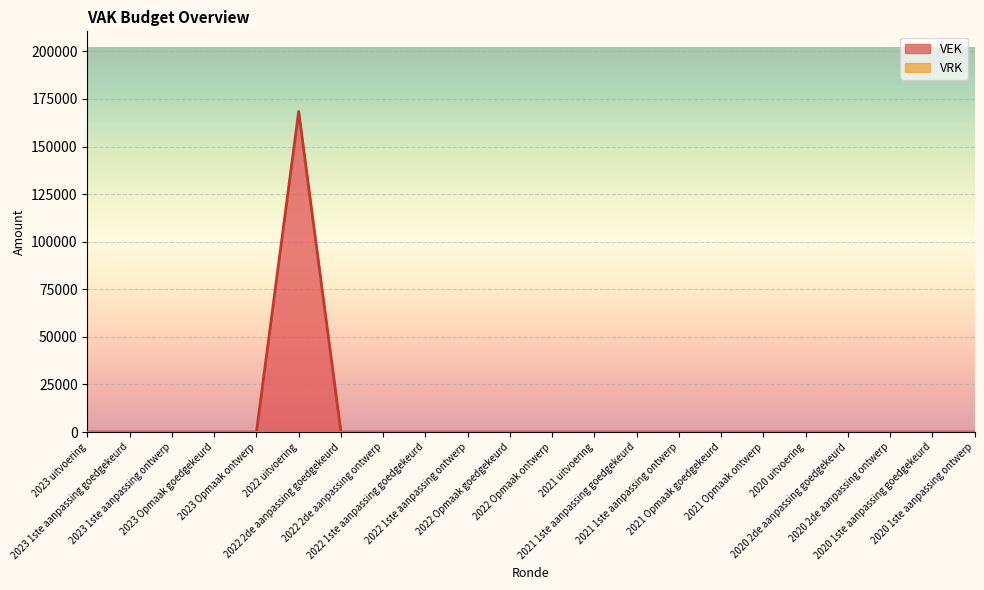

Rank the categories by value from highest to lowest.

2022 uitvoering, 2023 uitvoering, 2023 1ste aanpassing goedgekeurd, 2023 1ste aanpassing ontwerp, 2023 Opmaak goedgekeurd, 2023 Opmaak ontwerp, 2022 2de aanpassing goedgekeurd, 2022 2de aanpassing ontwerp, 2022 1ste aanpassing goedgekeurd, 2022 1ste aanpassing ontwerp, 2022 Opmaak goedgekeurd, 2022 Opmaak ontwerp, 2021 uitvoering, 2021 1ste aanpassing goedgekeurd, 2021 1ste aanpassing ontwerp, 2021 Opmaak goedgekeurd, 2021 Opmaak ontwerp, 2020 uitvoering, 2020 2de aanpassing goedgekeurd, 2020 2de aanpassing ontwerp, 2020 1ste aanpassing goedgekeurd, 2020 1ste aanpassing ontwerp